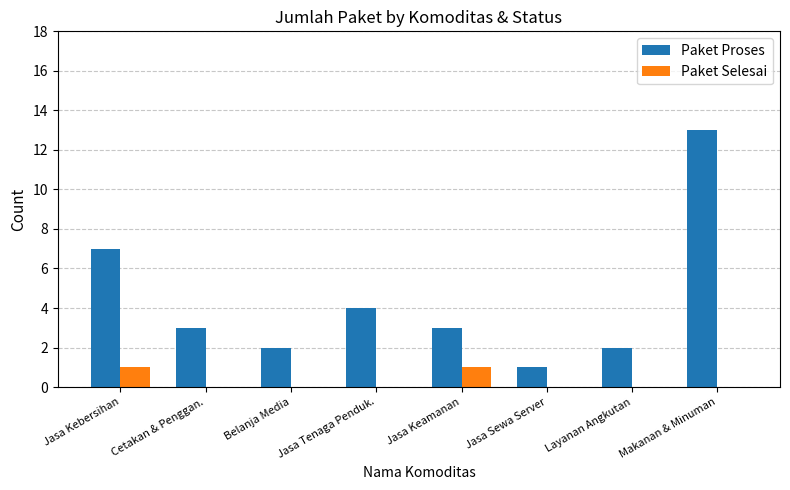

At which category is the sum across all series the highest?

Makanan & Minuman